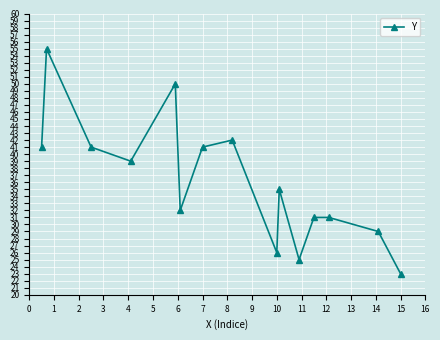

Count the number of categories in the chart.

15